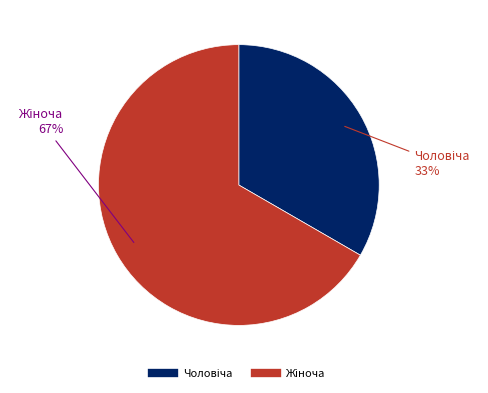

How many slices are in this pie chart?

2